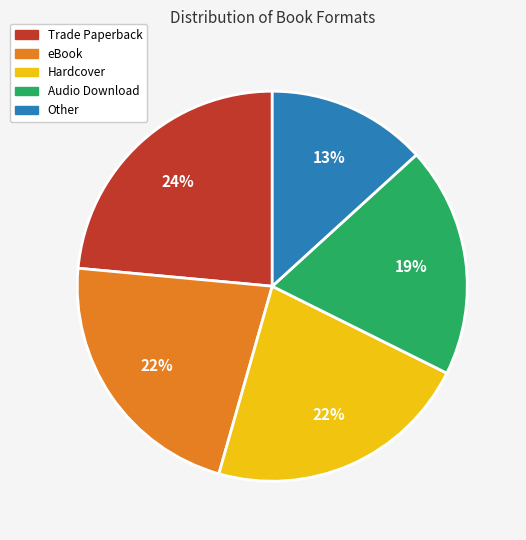

Which category has the biggest portion of the pie?

Trade Paperback